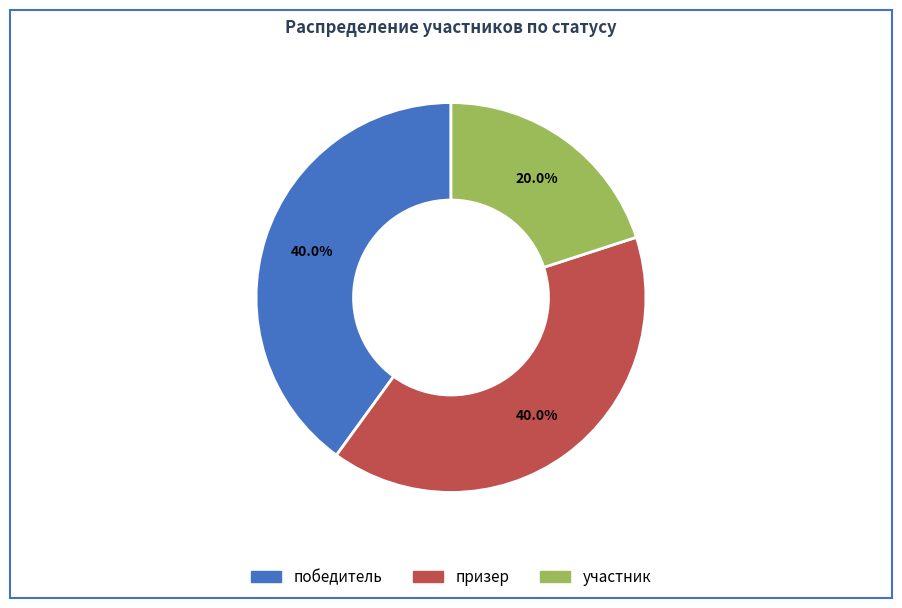

Is победитель the majority of the pie?

No